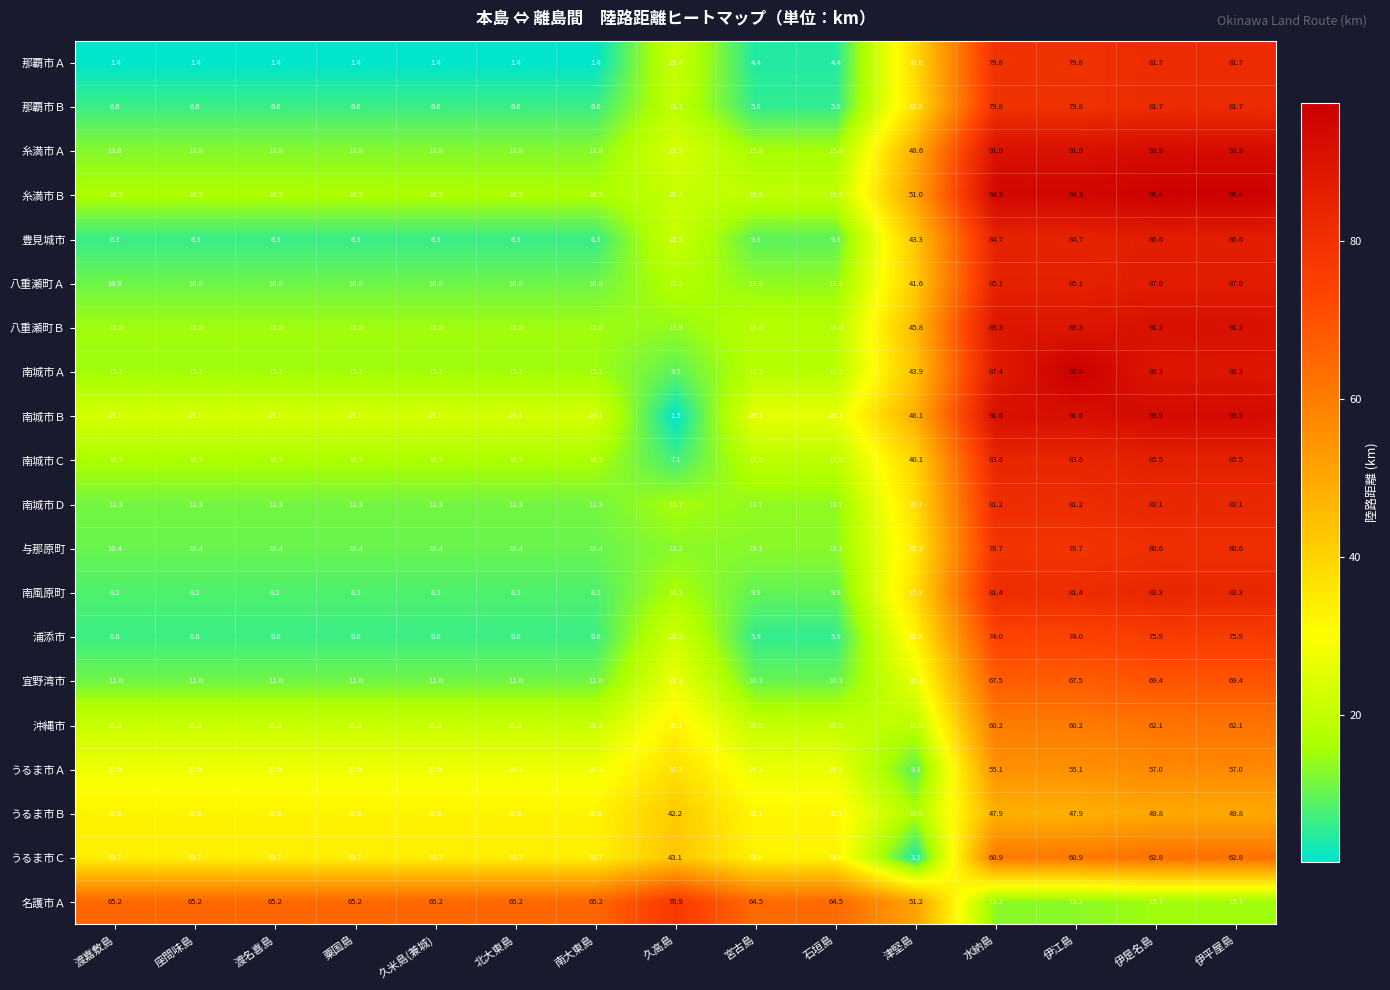

Count the number of categories in the chart.

15